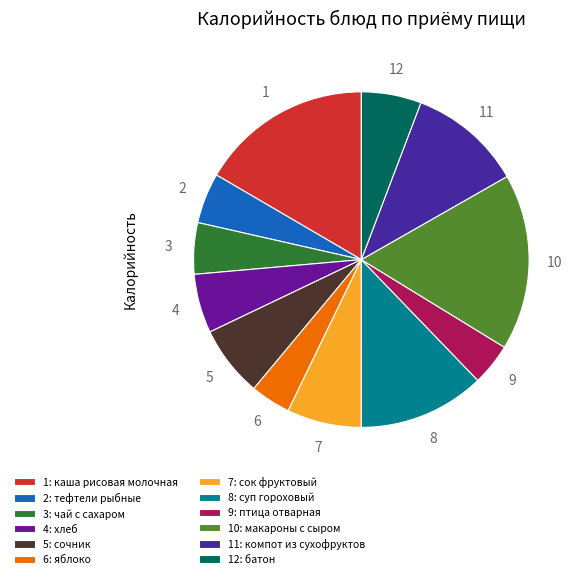

Is it true that 10: макароны с сыром is 4% of the pie?

False